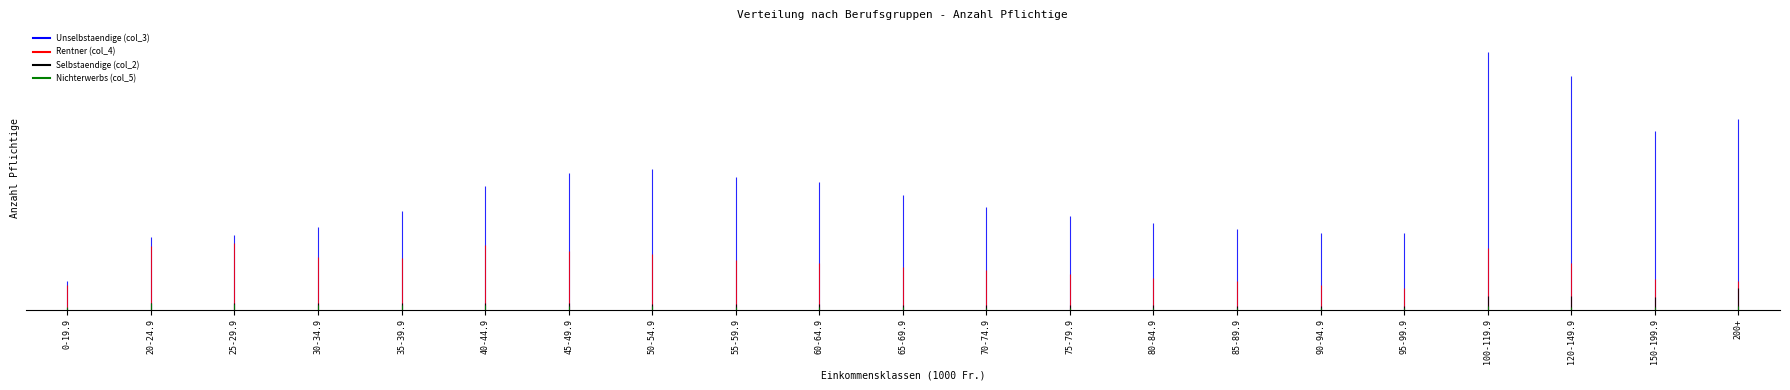

How many values in the Unselbstaendige (col_3) series are below 19562?

10